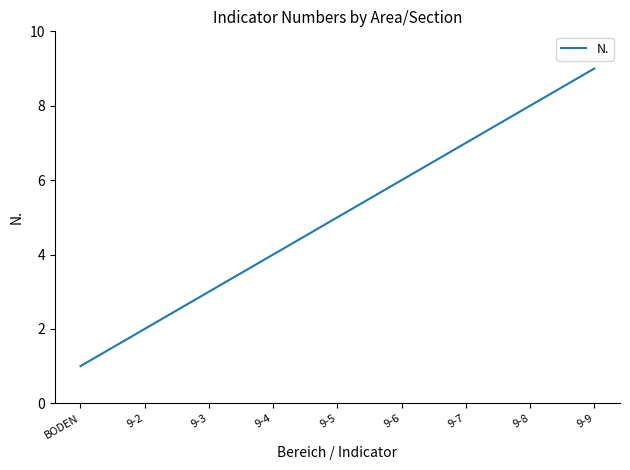

How many values are below 5?

4